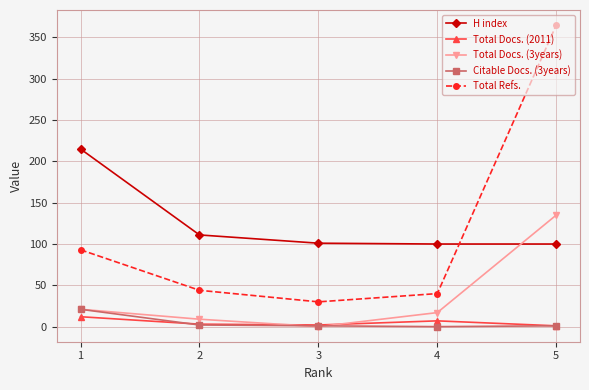

The value of Total Docs. (3years) at 4 is 17. True or false?

True